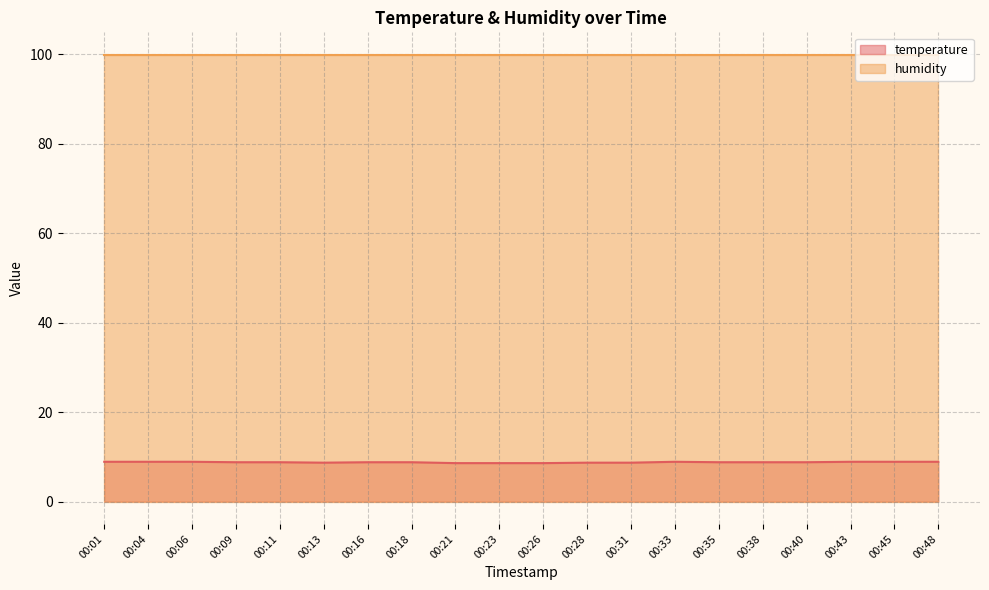

Count the values in the range 8 to 9.

20